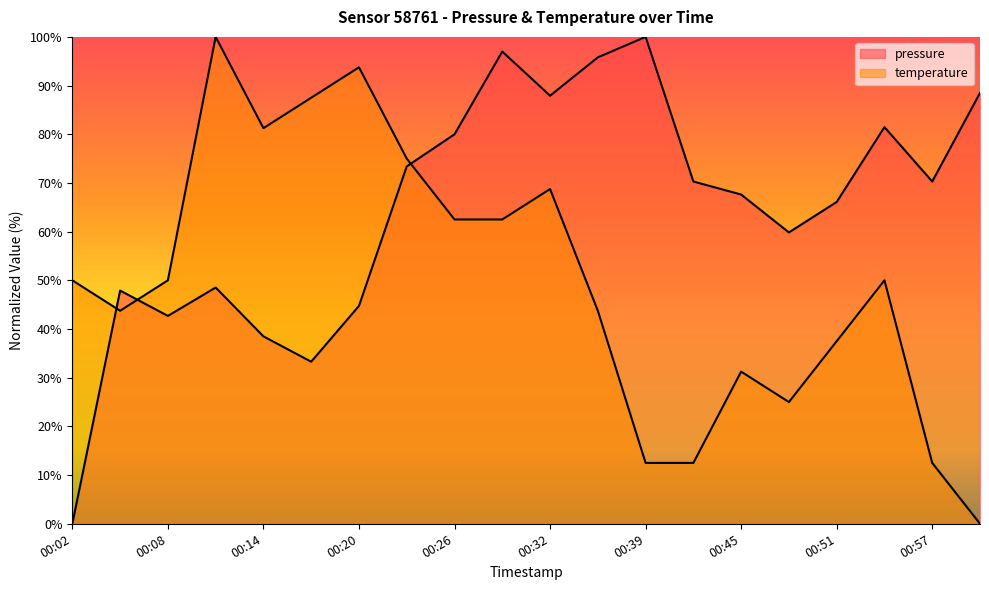

What is the value of the temperature point at the 5th from the left?

81.3